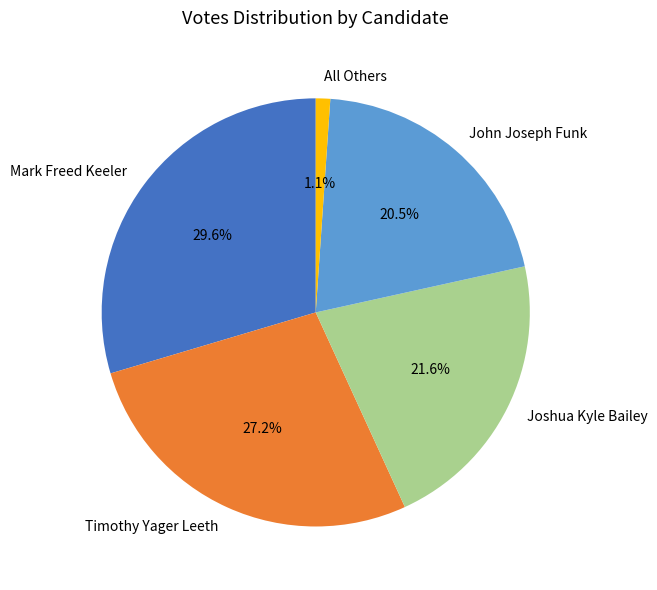

Is the sum of Mark Freed Keeler and Joshua Kyle Bailey greater than half?

Yes